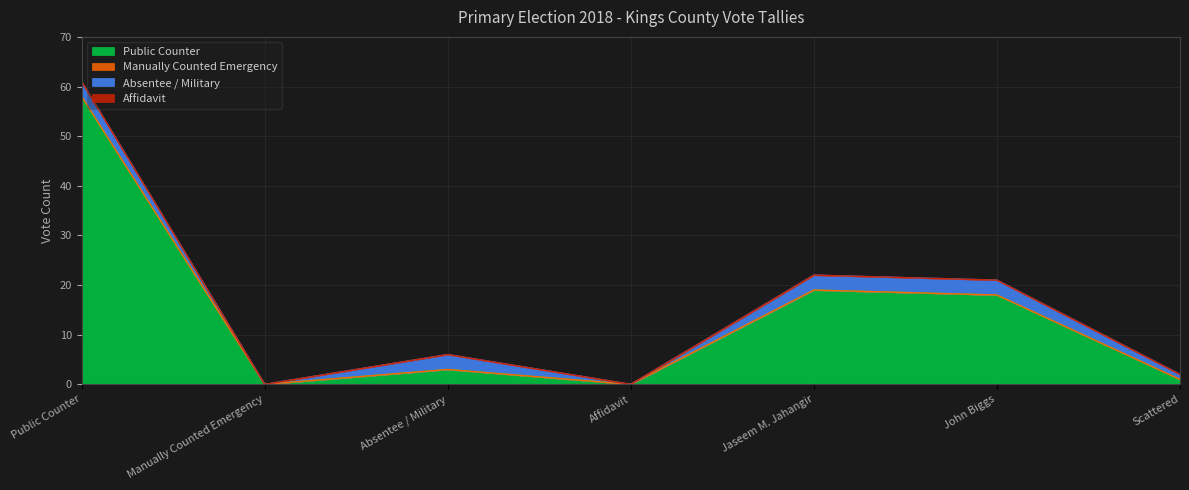

True or false: Public Counter and Manually Counted Emergency intersect in this chart.

False